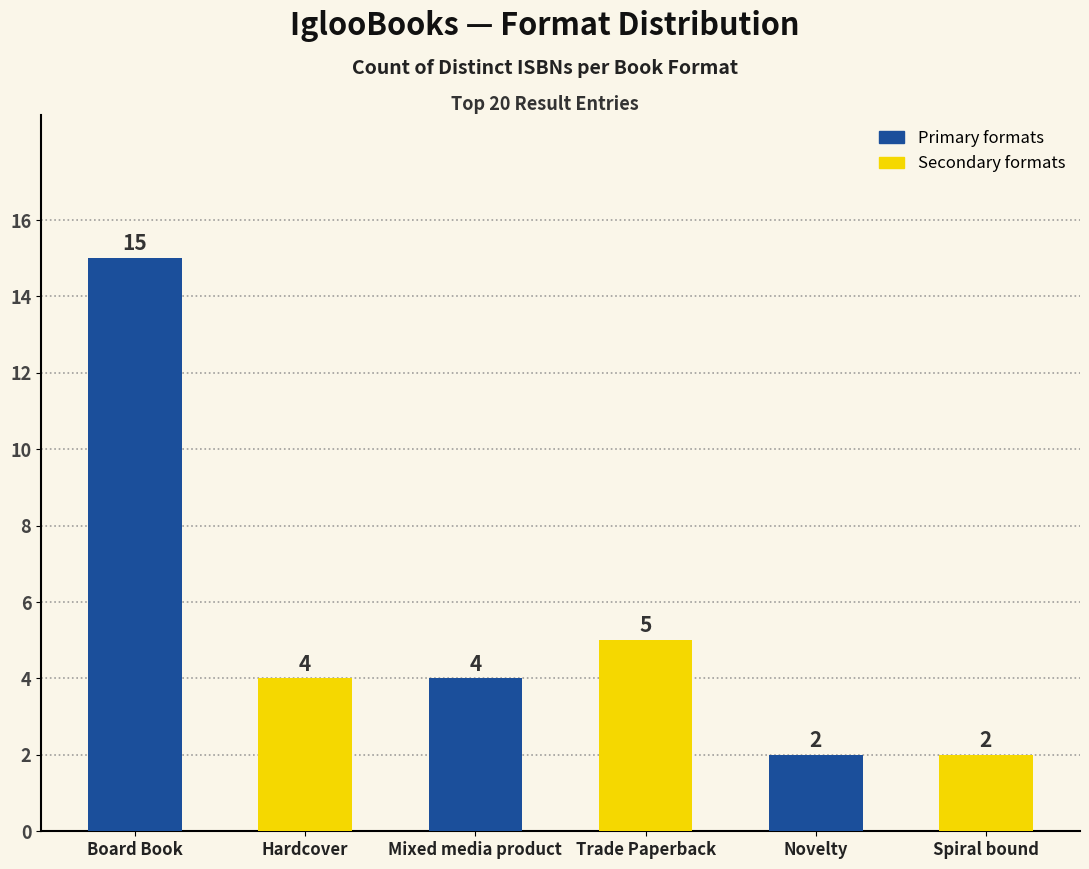

What is the value of the 6th bar from the left?

2